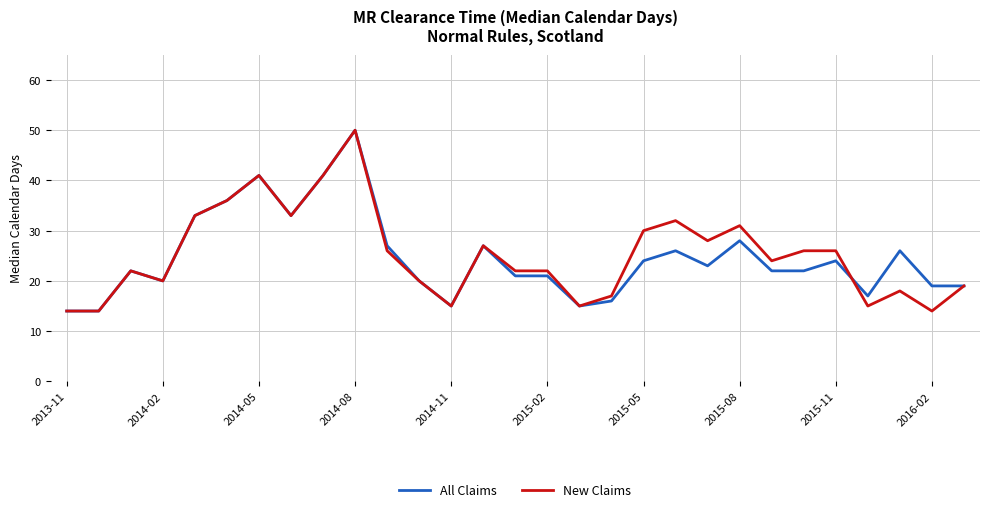

What is the highest value of the All Claims series?

50